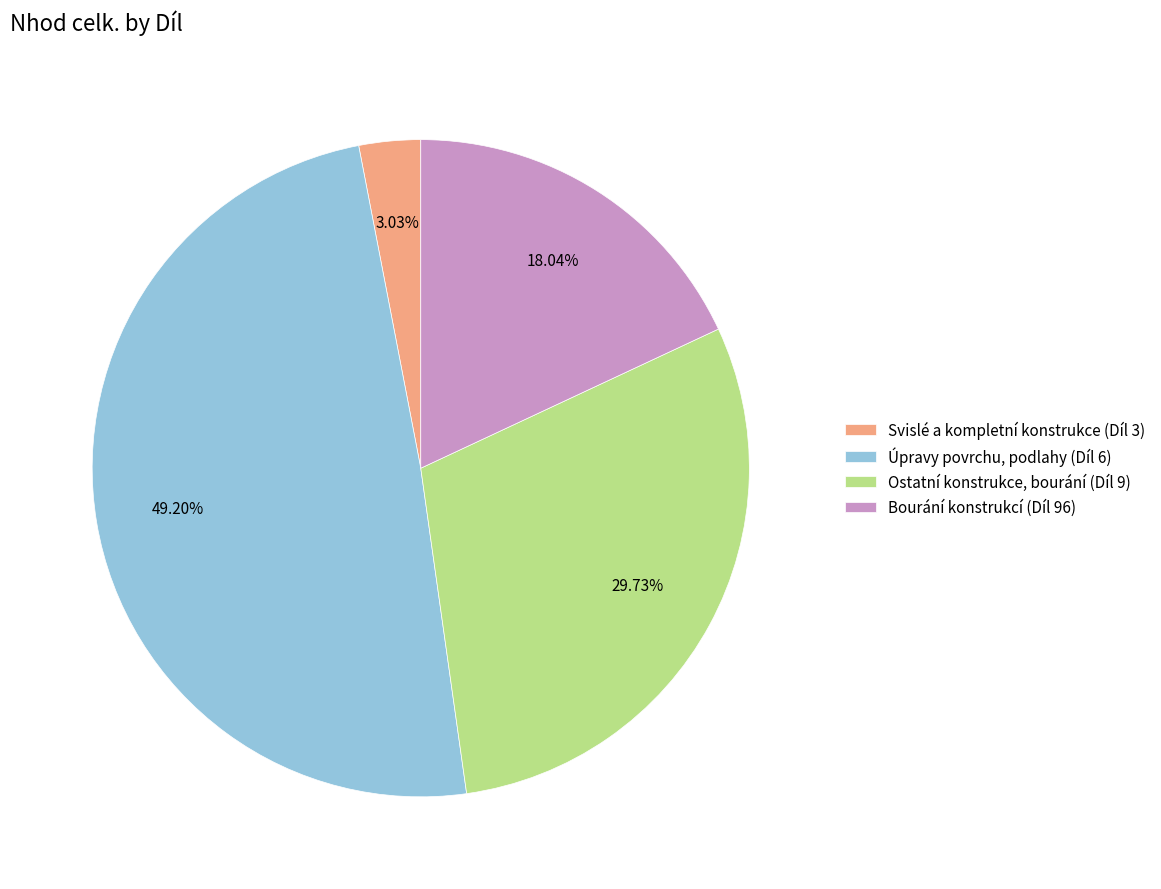

To the nearest percent, what is the average slice percentage?

25%